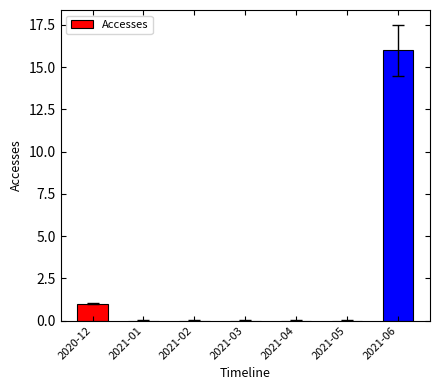

Are the bars horizontal?

No